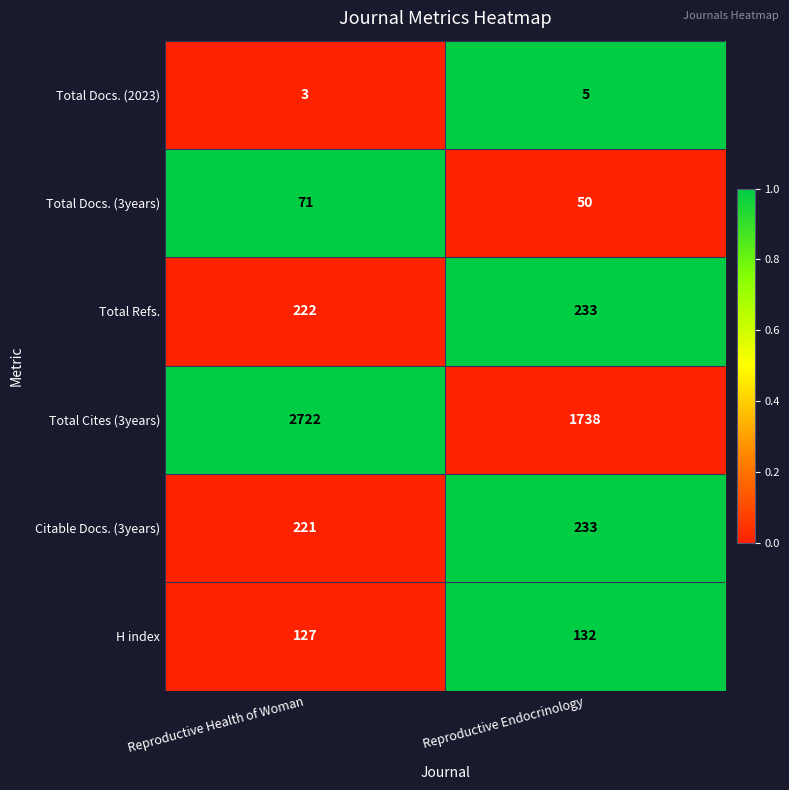

What is the total value across all series at Reproductive Health of Woman?

3366